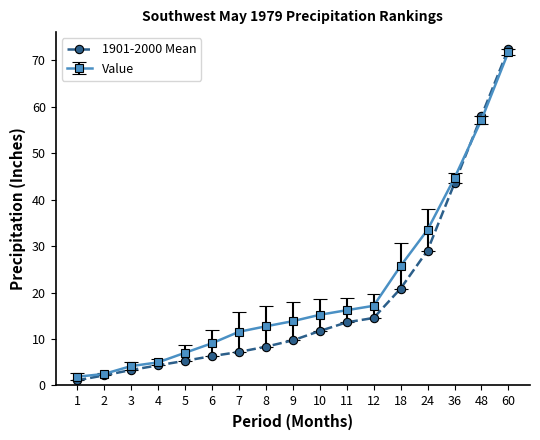

At how many categories does at least one series exceed 32?

4